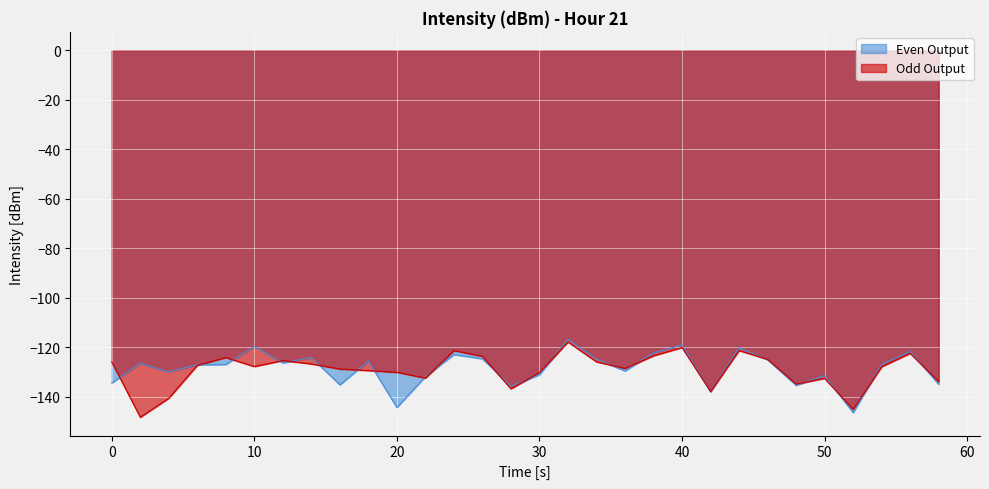

Which series has the largest range (max minus min)?

Odd Output